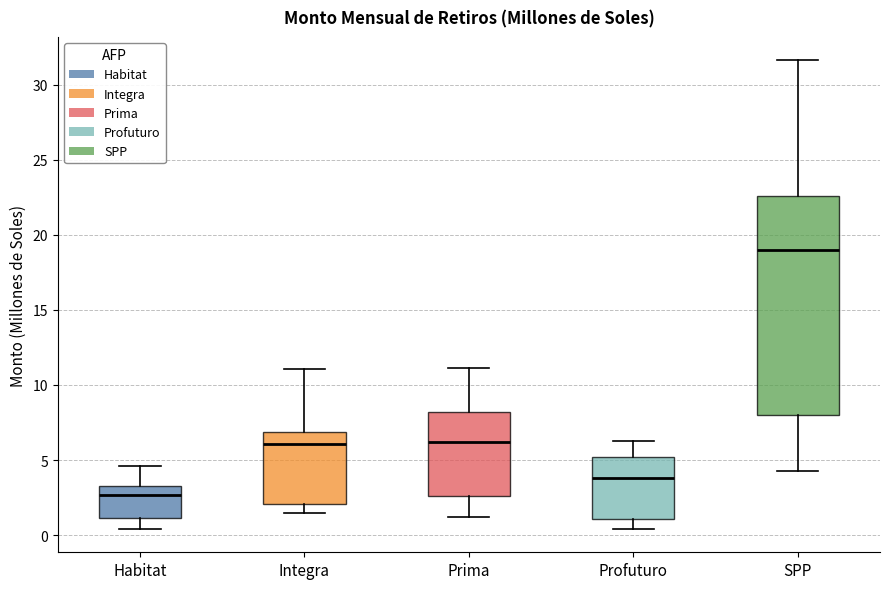

Where is the lower edge of the box for Habitat on the y-axis? The values are not printed on the chart, so give them approximately, as read against the axis.

1.0